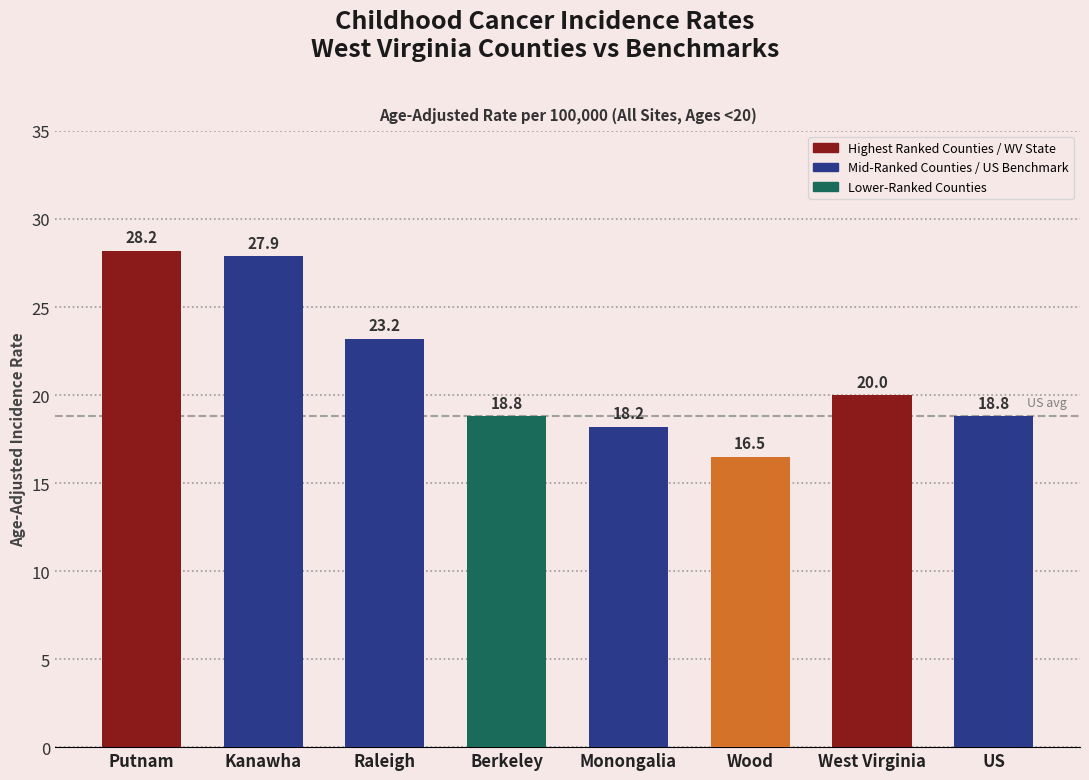

At which label does the data first exceed 20?

Putnam